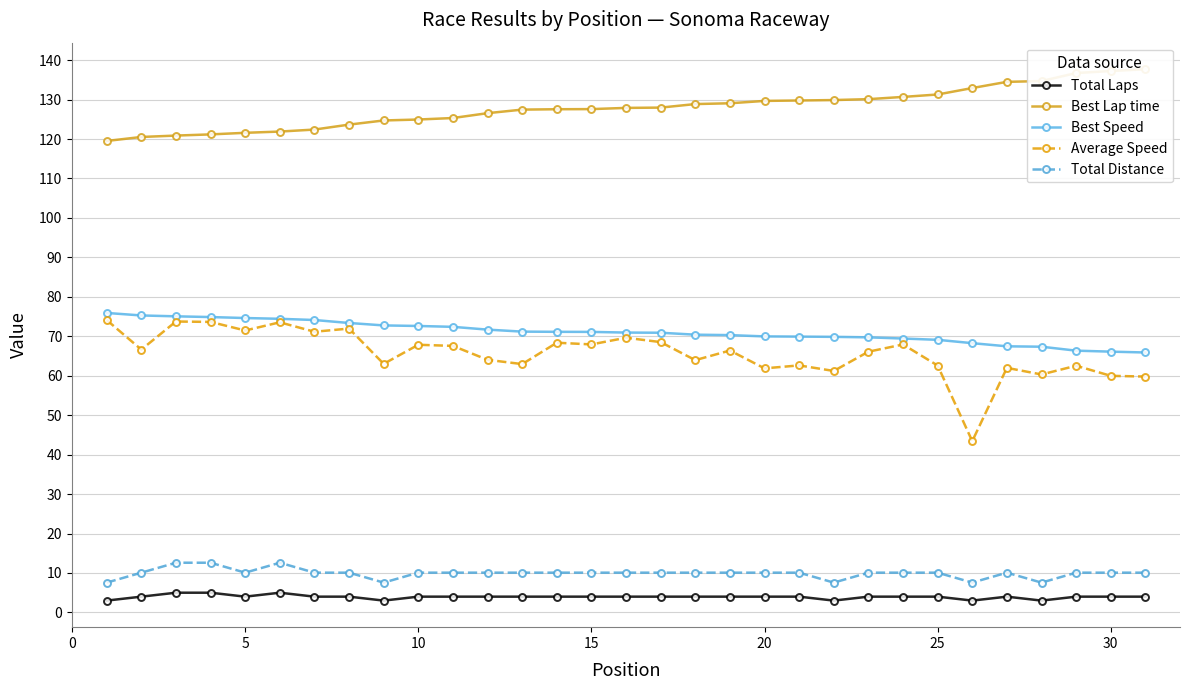

True or false: Average Speed and Total Distance intersect in this chart.

False